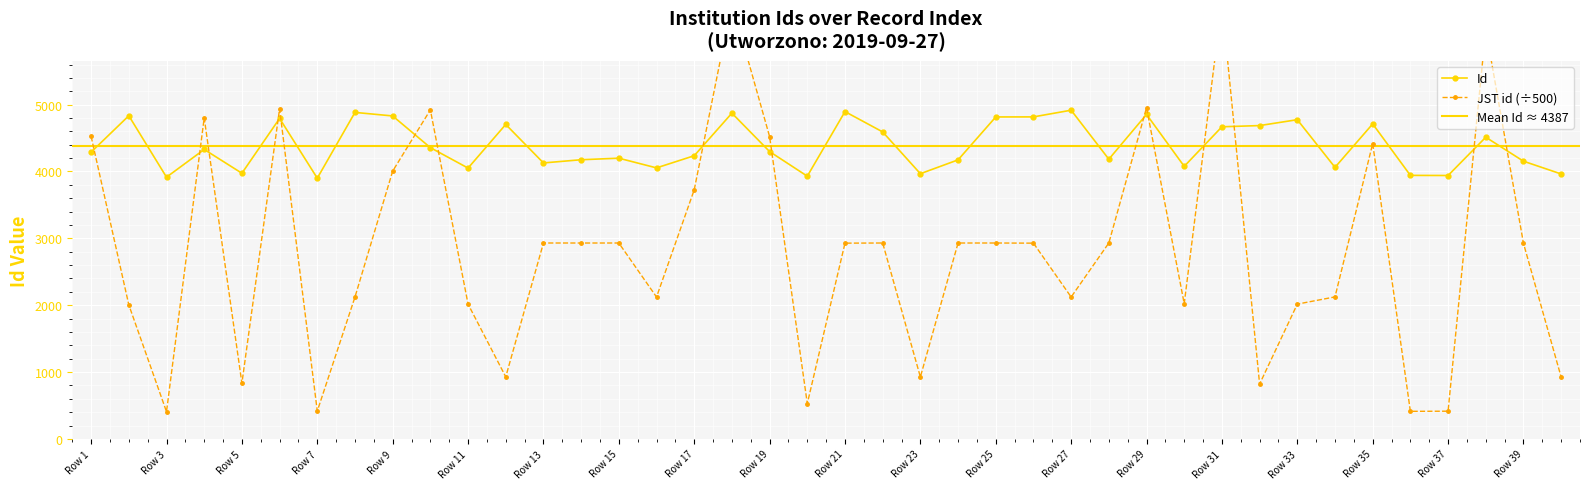

True or false: Id has more than 0 points higher than both neighbors.

True